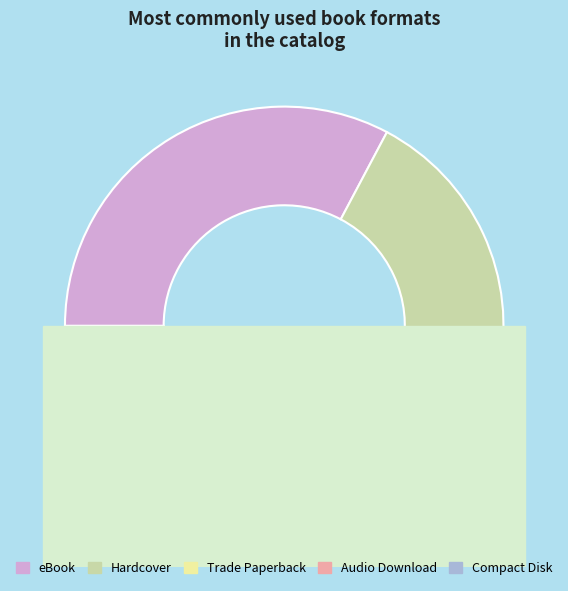

To the nearest percent, what portion does Compact Disk represent?

2%